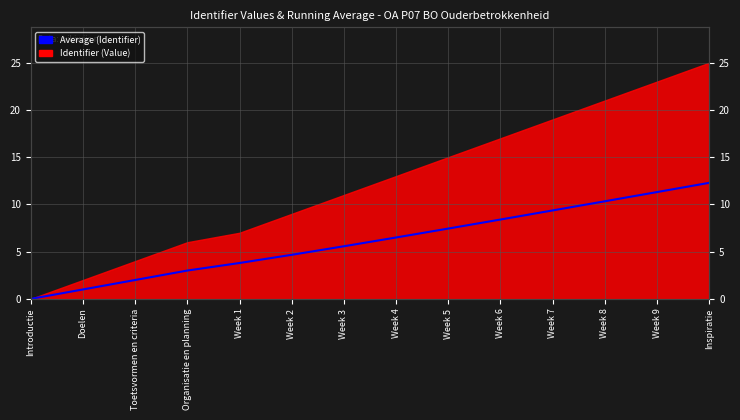

Which has a higher value, Week 1 or Week 6?

Week 6